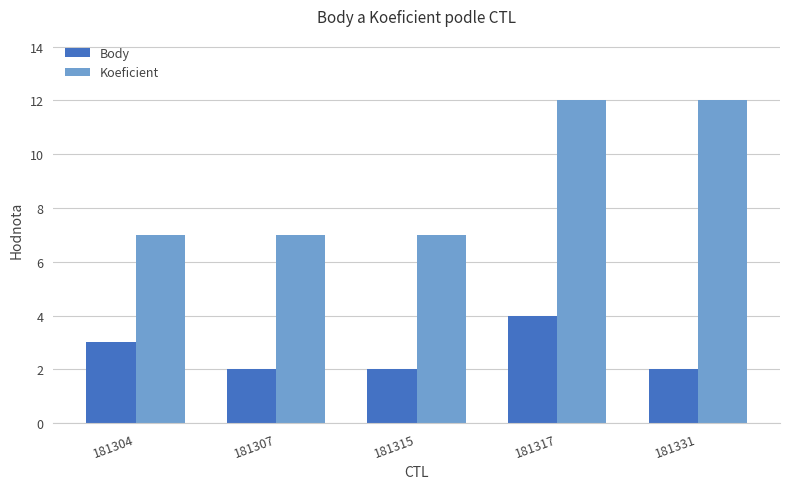

What is the sum of the Body values at 181307 and 181317?

6